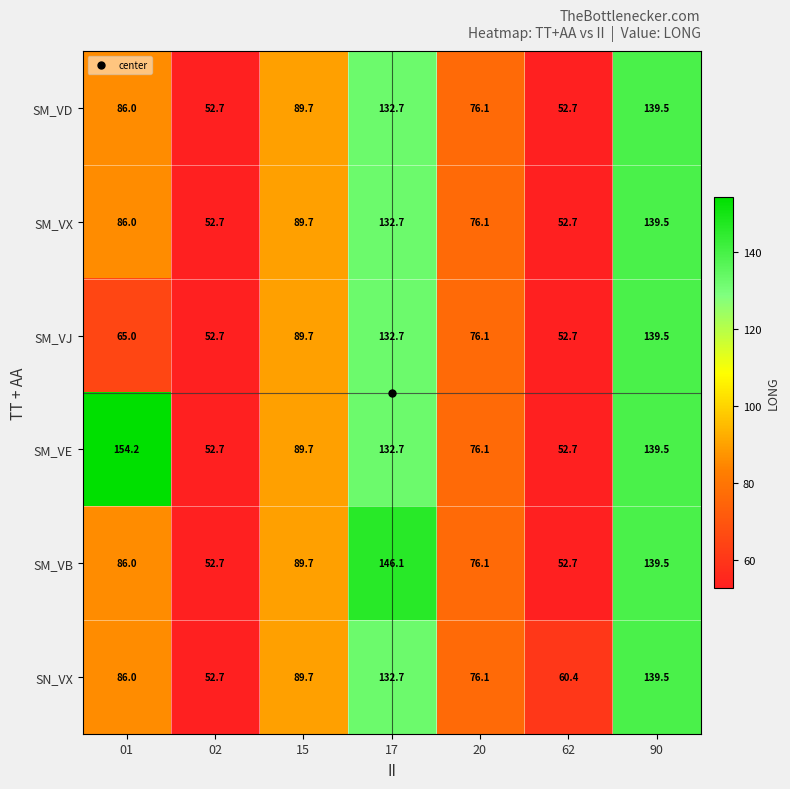

Read the SM_VB value at 20.

76.1